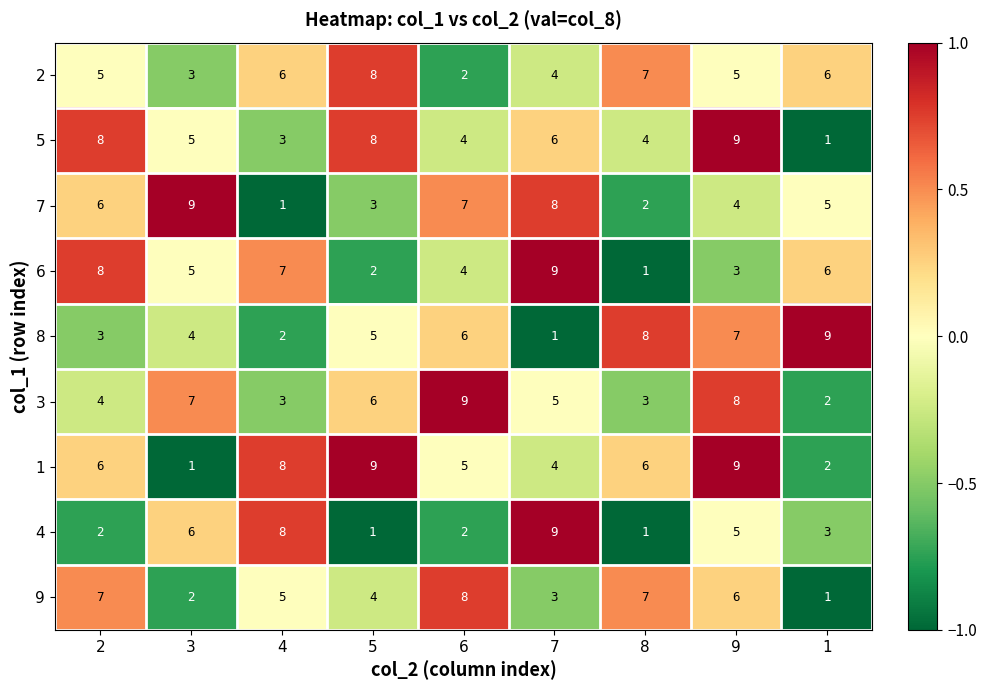

At which category is the sum across all series the highest?

9